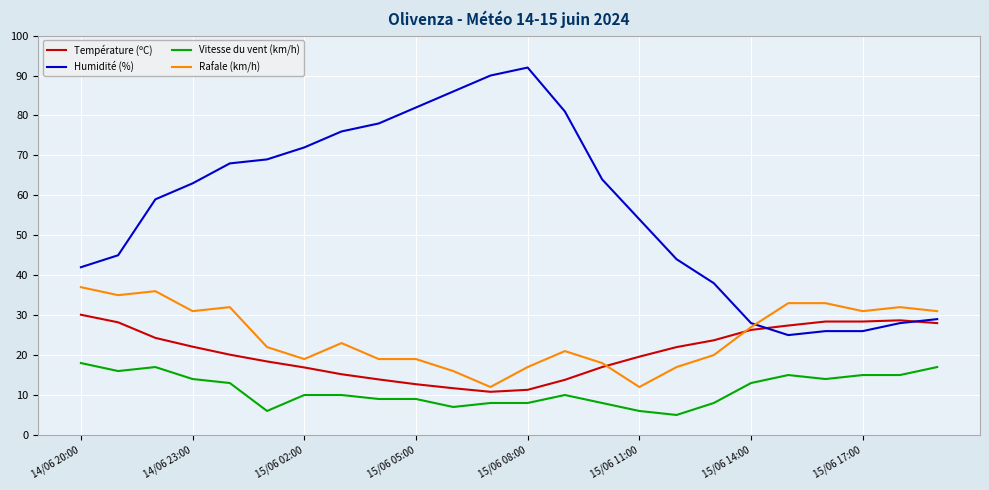

What is the greatest value displayed?

92.0